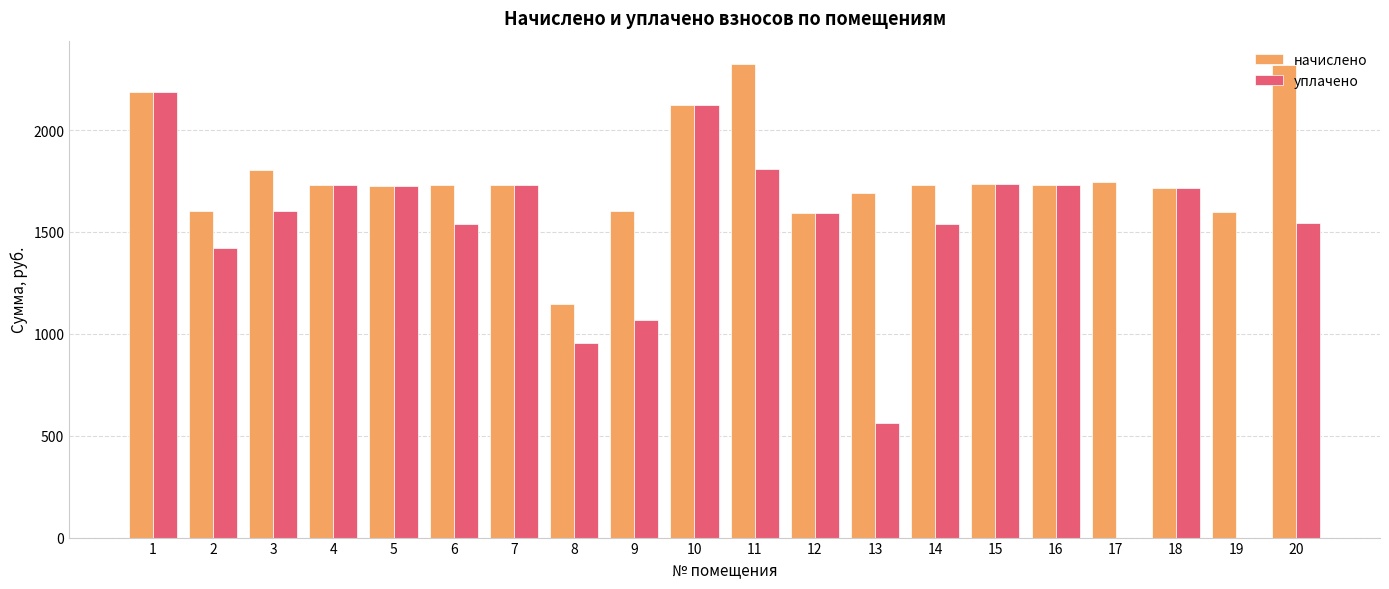

What is the sum of the уплачено values at 6 and 10?

3660.8